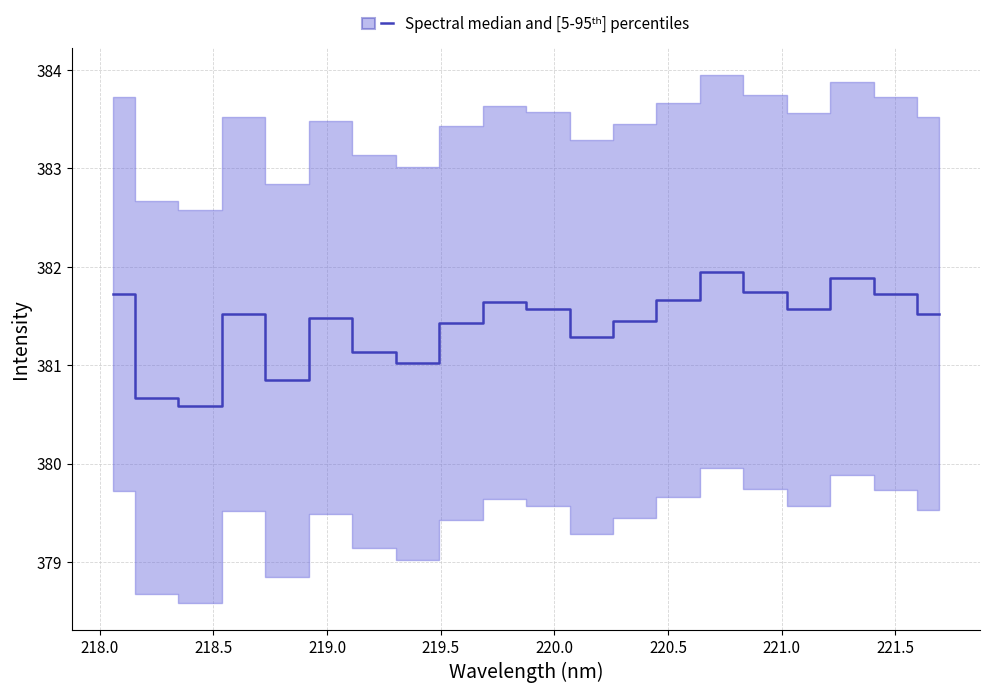

The value at 221.0 is 95.9. True or false?

False